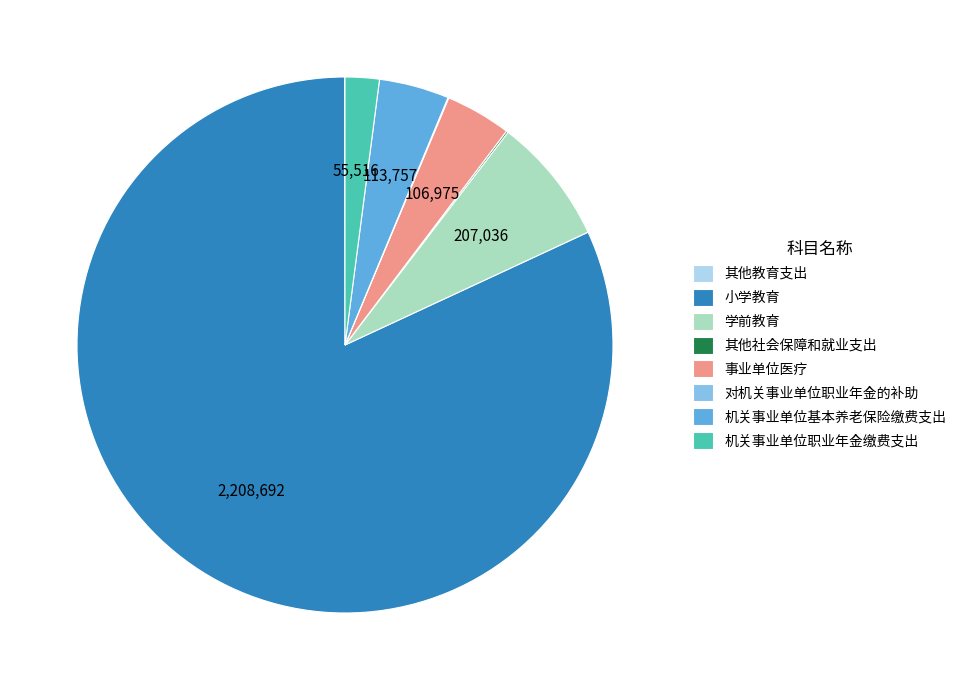

True or false: 事业单位医疗 accounts for 4% of the total.

True